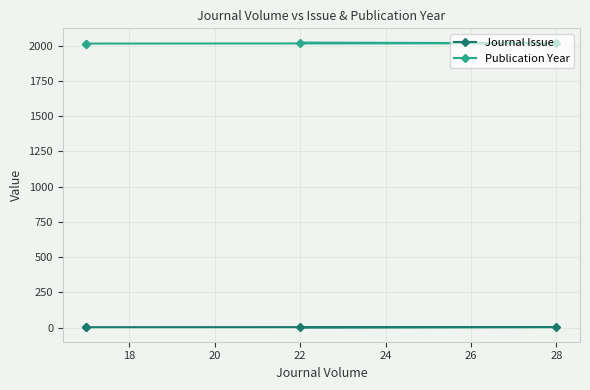

True or false: Publication Year and Journal Issue intersect in this chart.

False